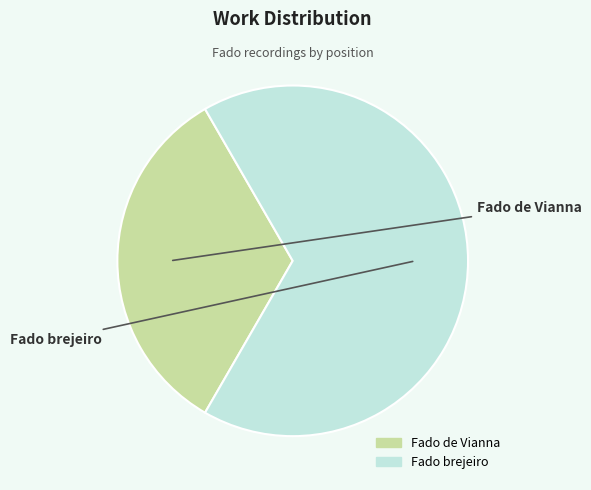

What is the ratio of the value at Fado de Vianna to the value at Fado brejeiro?

0.5